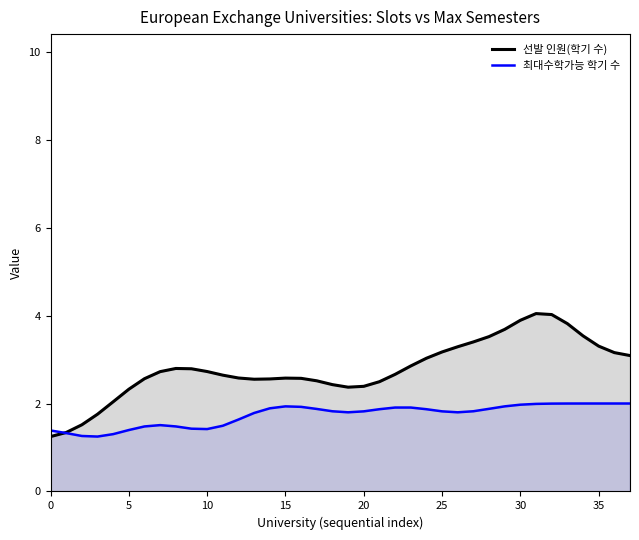

True or false: 선발 인원(학기 수) and 최대수학가능 학기 수 intersect in this chart.

True